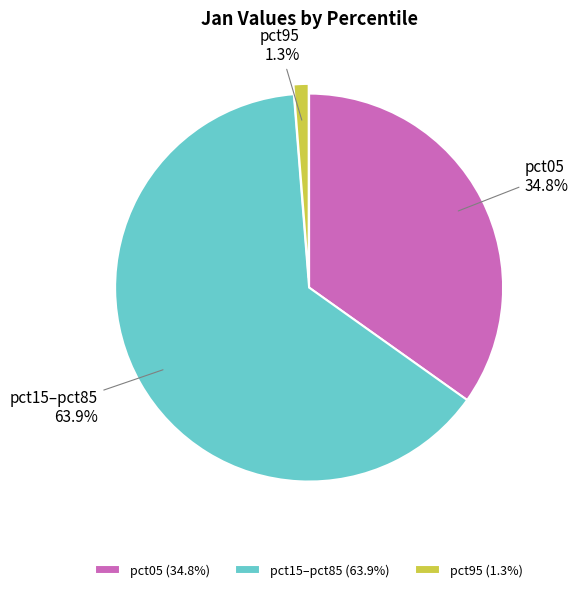

Combined, do pct95 and pct15–pct85 account for over 50%?

Yes